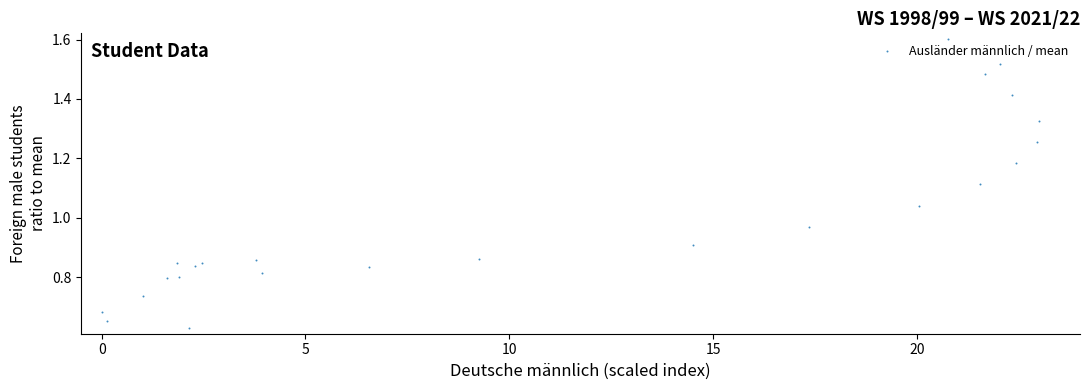

What is the range of X values (max minus min)?

23.0